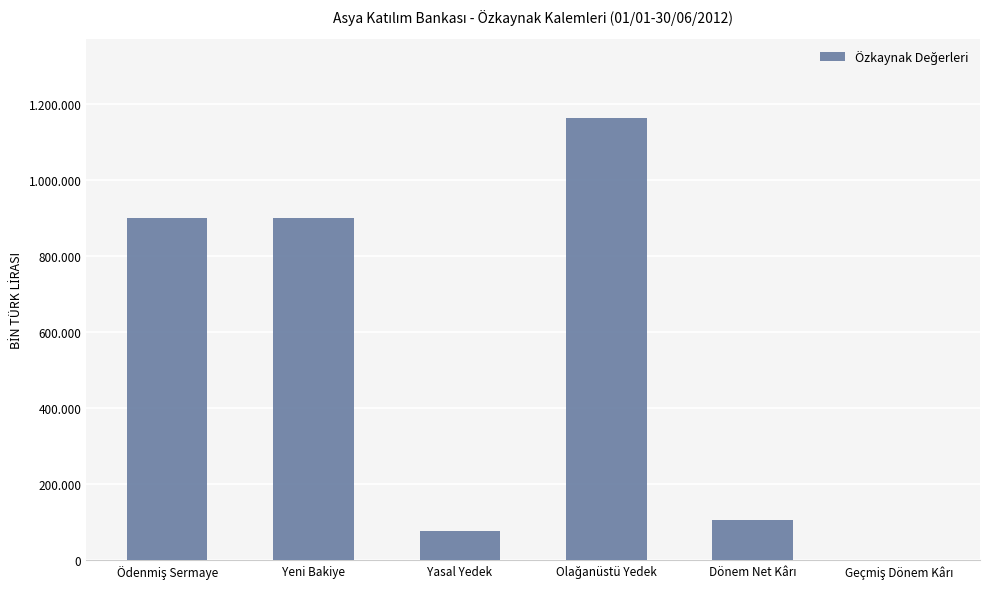

How many bars are there in total?

6